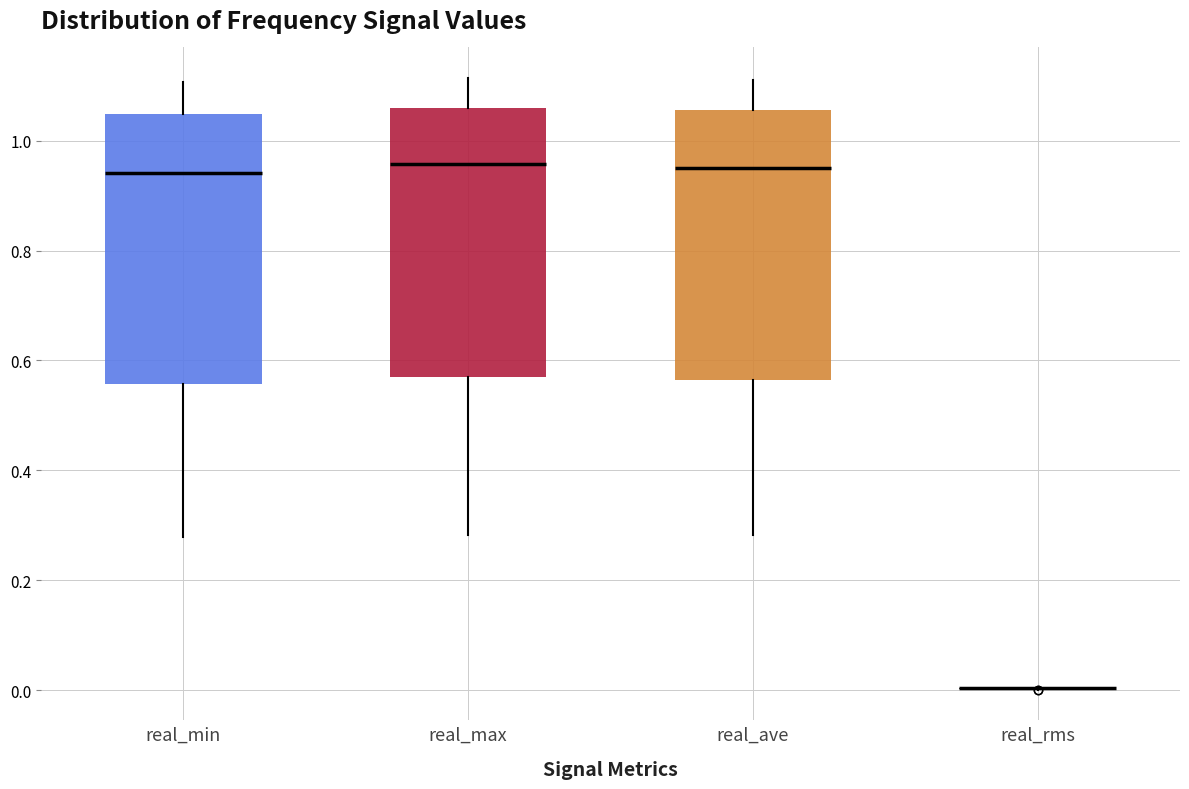

Reading left to right, read every box against the y-axis: the position of its median line, the range the box covers, and the ends of its whiskers. The values are not printed on the chart, so give them approximately, as read against the axis.

real_min: median 0.94, box 0.56 to 1.04, whiskers 0.28 to 1.10
real_max: median 0.96, box 0.58 to 1.06, whiskers 0.28 to 1.12
real_ave: median 0.94, box 0.56 to 1.06, whiskers 0.28 to 1.12
real_rms: box collapsed to a line at 0.00, whiskers 0.00 to 0.00